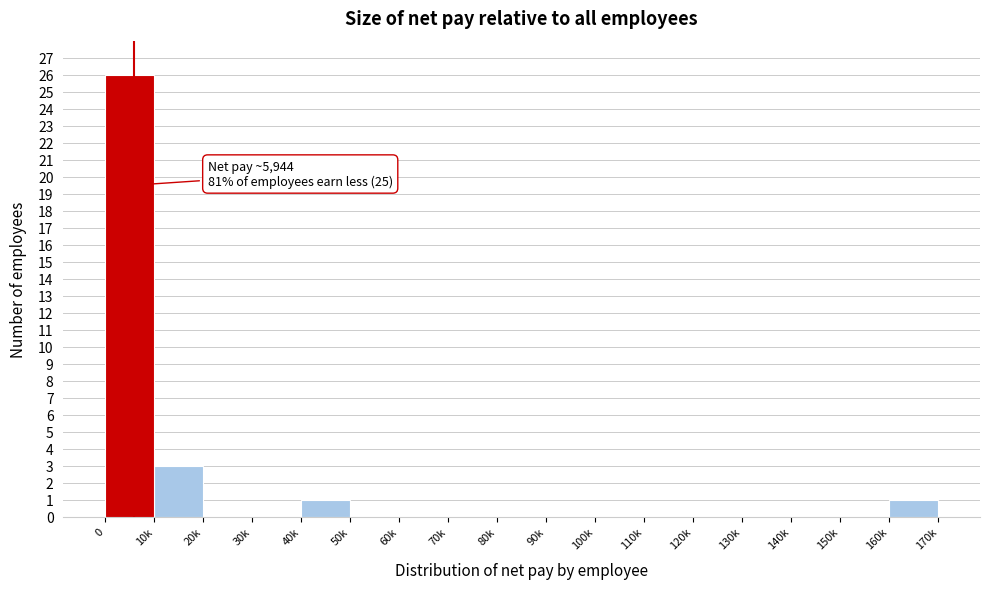

Reading left to right, transcribe all the data shown in this chart.

0=26	10k=3	20k=0	30k=0	40k=1	50k=0	60k=0	70k=0	80k=0	90k=0	100k=0	110k=0	120k=0	130k=0	140k=0	150k=0	160k=1